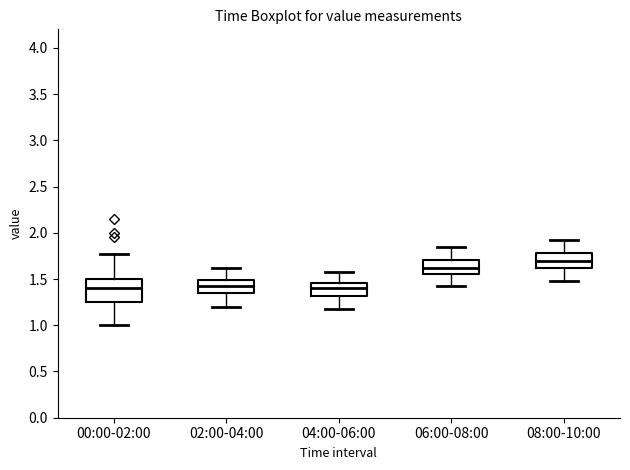

Where is the upper edge of the box for 04:00-06:00 on the y-axis? The values are not printed on the chart, so give them approximately, as read against the axis.

1.45